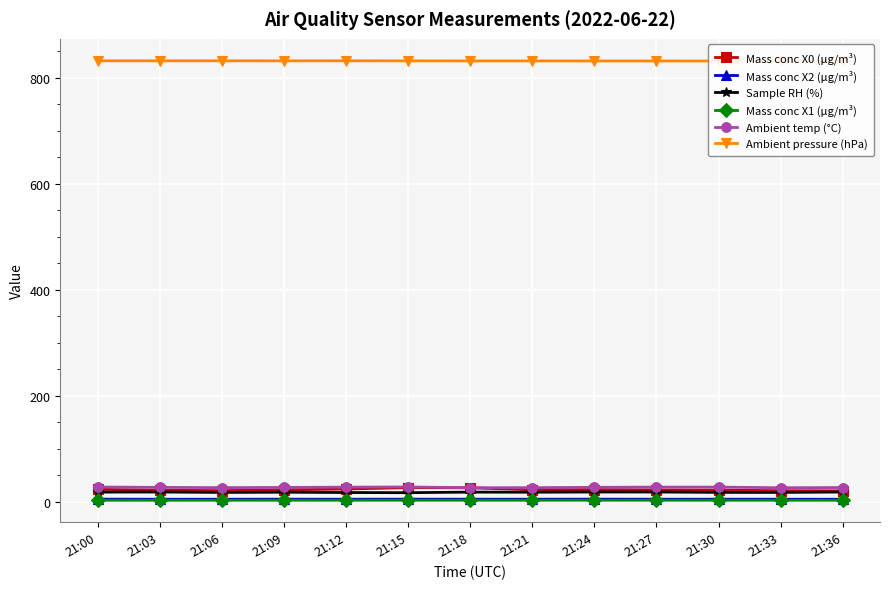

Which category has the highest value in the Mass conc X0 (μg/m³) series?

21:15